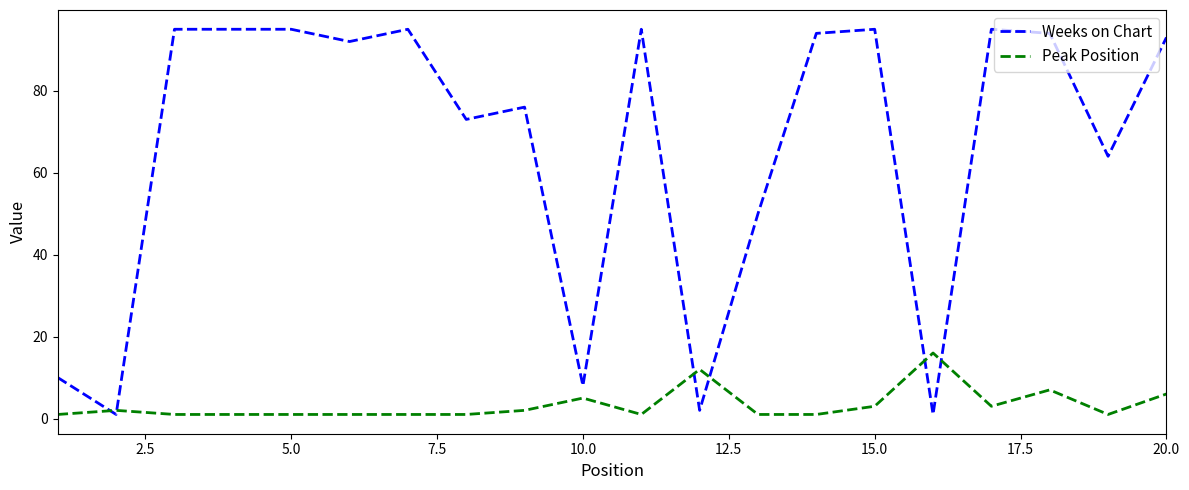

True or false: Peak Position has more than 1 interior local peaks.

True